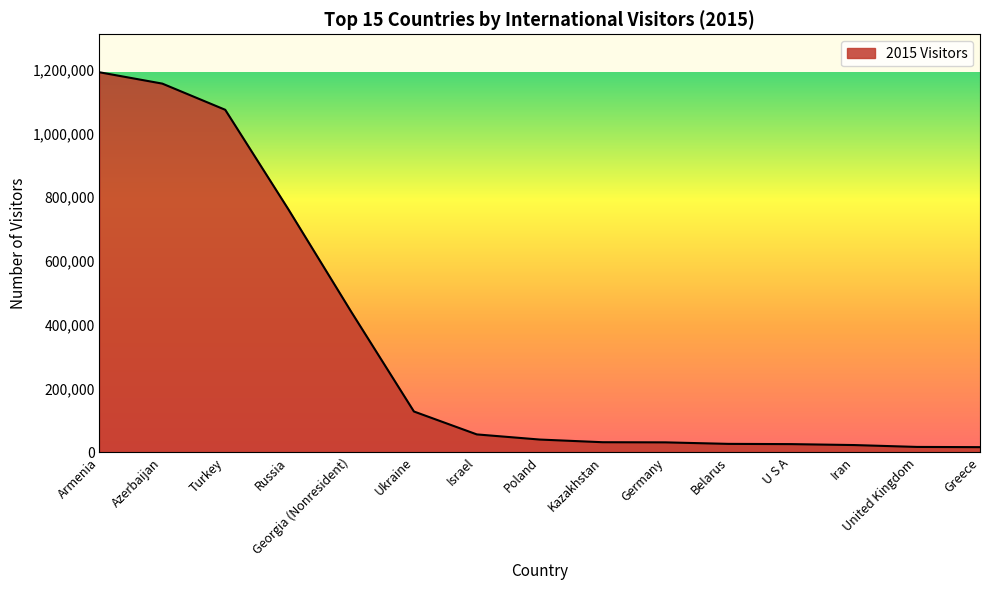

What is the sum of all values?

5014122